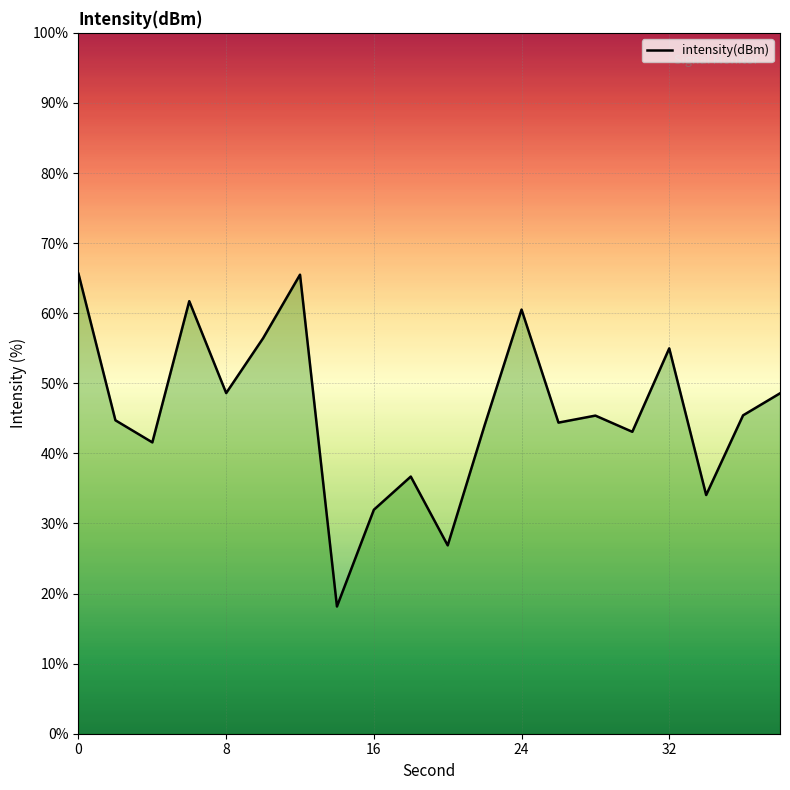

What is the difference between the maximum and second lowest values?

38.8